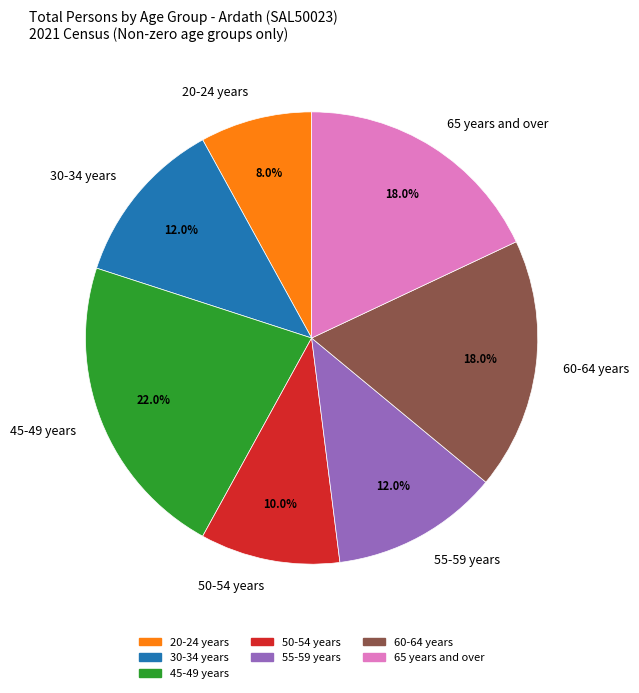

Which slice is the largest?

45-49 years